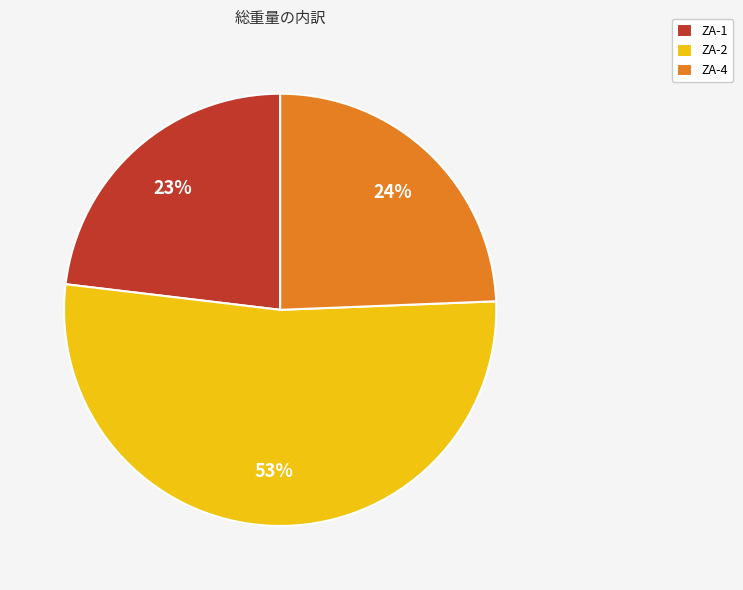

To the nearest percent, what is the average slice percentage?

33%